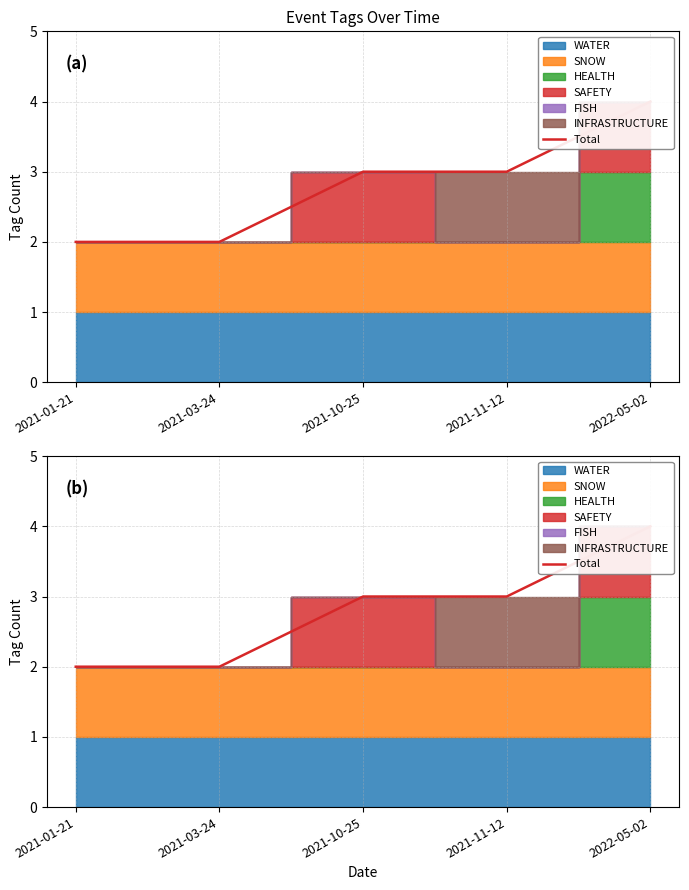

What is the average value?

3